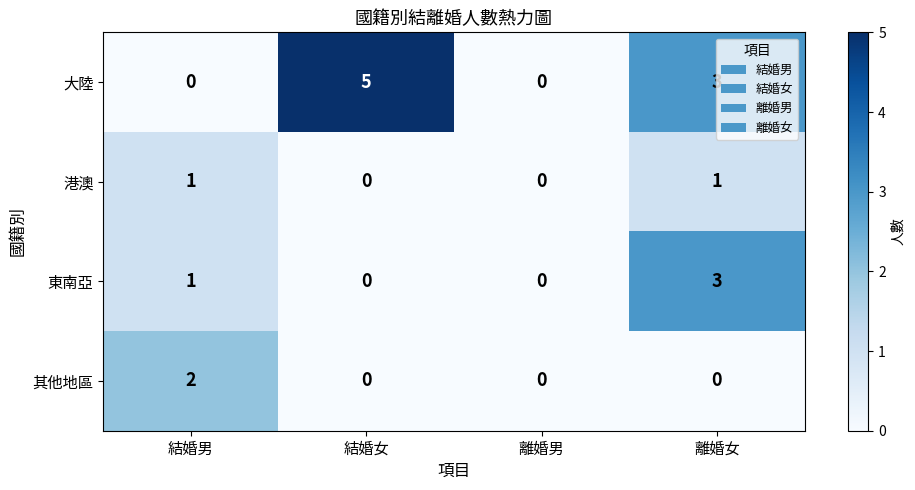

What is the sum of the 東南亞 values at 結婚男 and 離婚女?

4